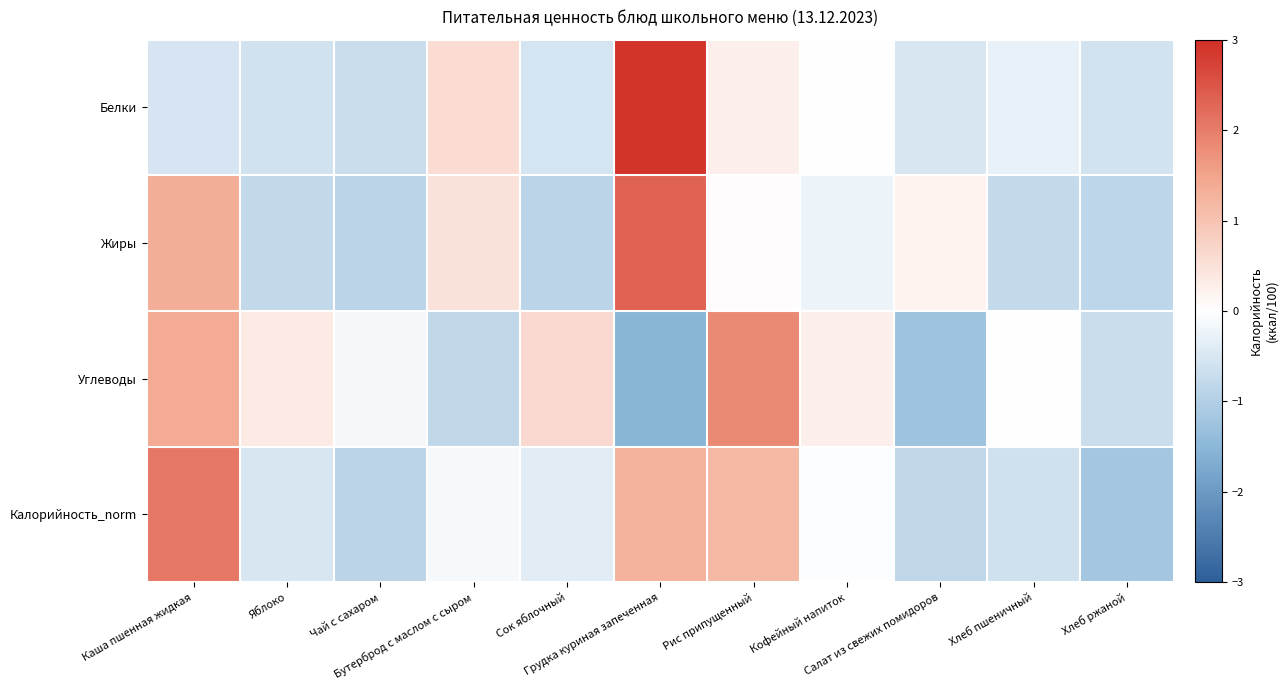

Count the number of categories in the chart.

11